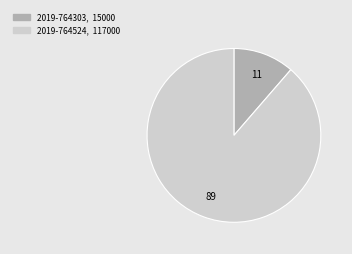

Combined, do 2019-764524 and 2019-764303 account for over 50%?

Yes